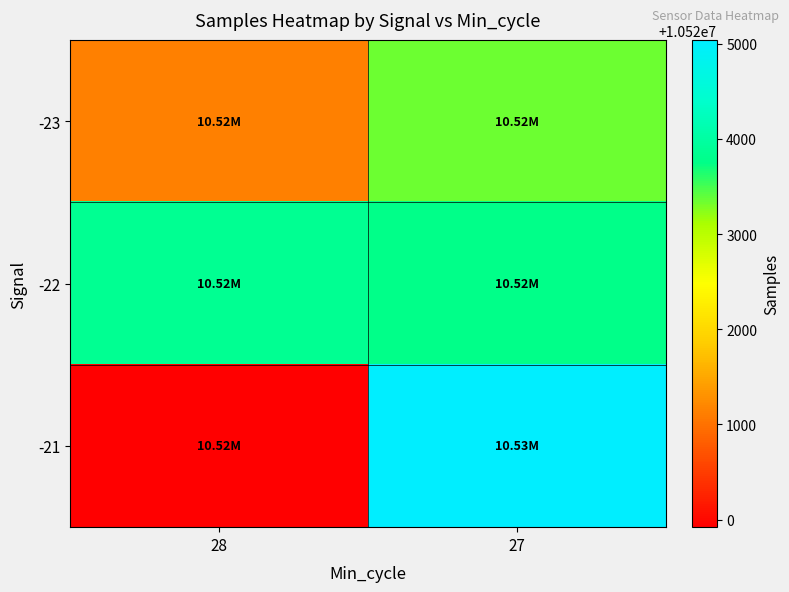

What is the total value across all series at 28?

31564907.0